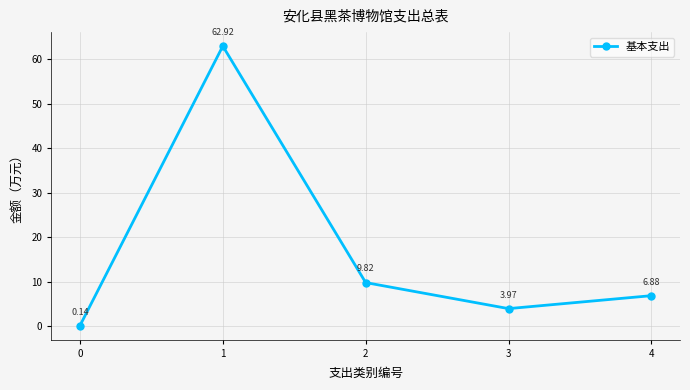

At which label does the data first exceed 6?

1